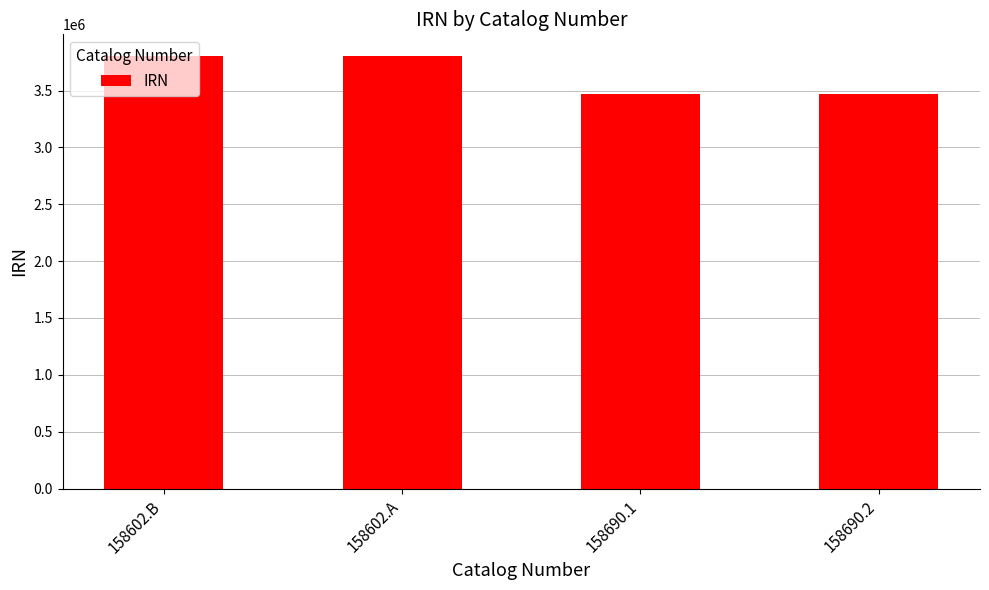

What is the value of the 2nd bar from the left?

3804076